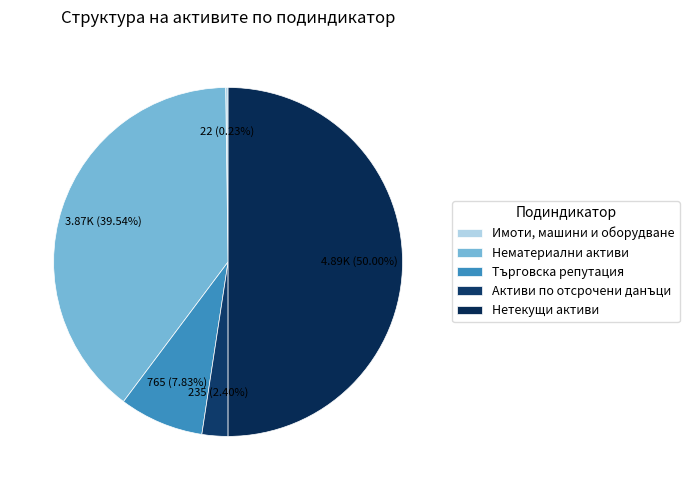

What percentage is the Активи по отсрочени данъци slice, to the nearest percent?

2%